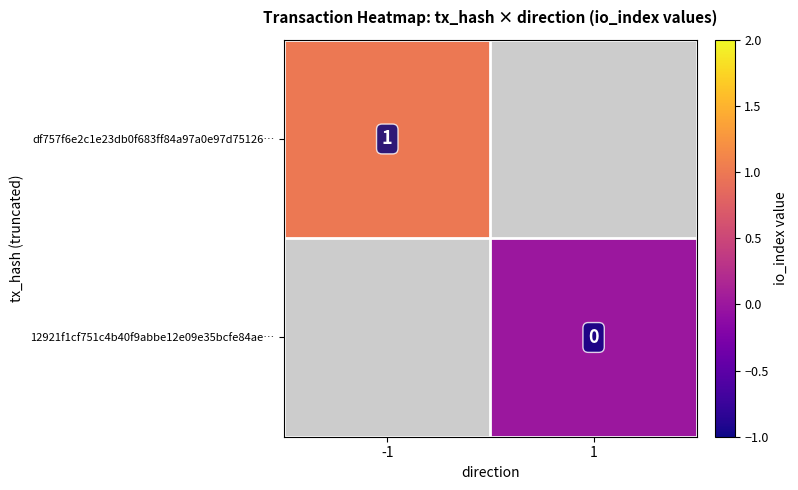

Is the value of df757f6e2c1e23db0f683ff84a97a0e97d75126… at -1 greater than the value of 12921f1cf751c4b40f9abbe12e09e35bcfe84ae… at 1?

Yes